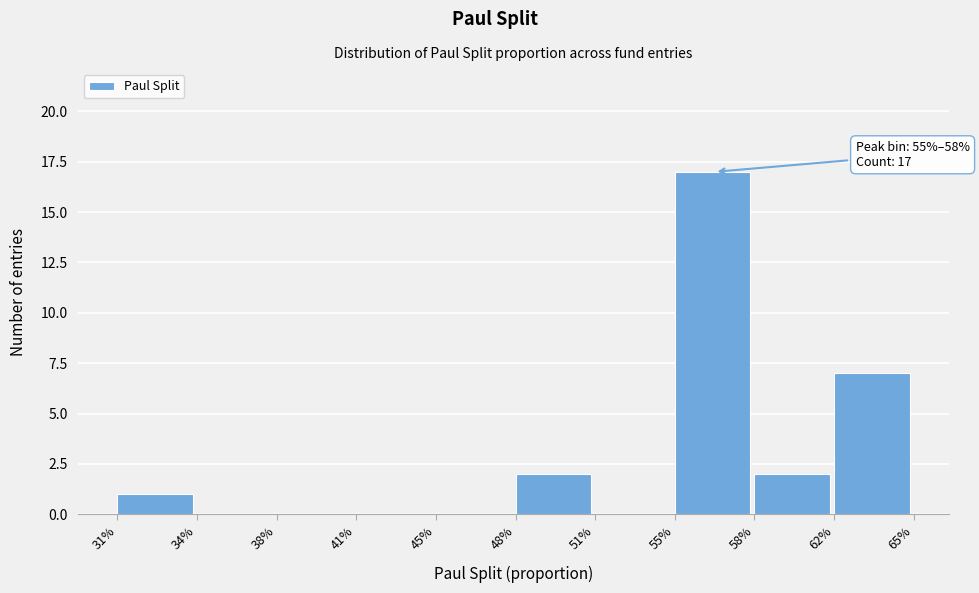

Reading left to right, what are all the values shown in this chart?

31%=1	34%=0	38%=0	41%=0	45%=0	48%=2	51%=0	55%=17	58%=2	62%=7